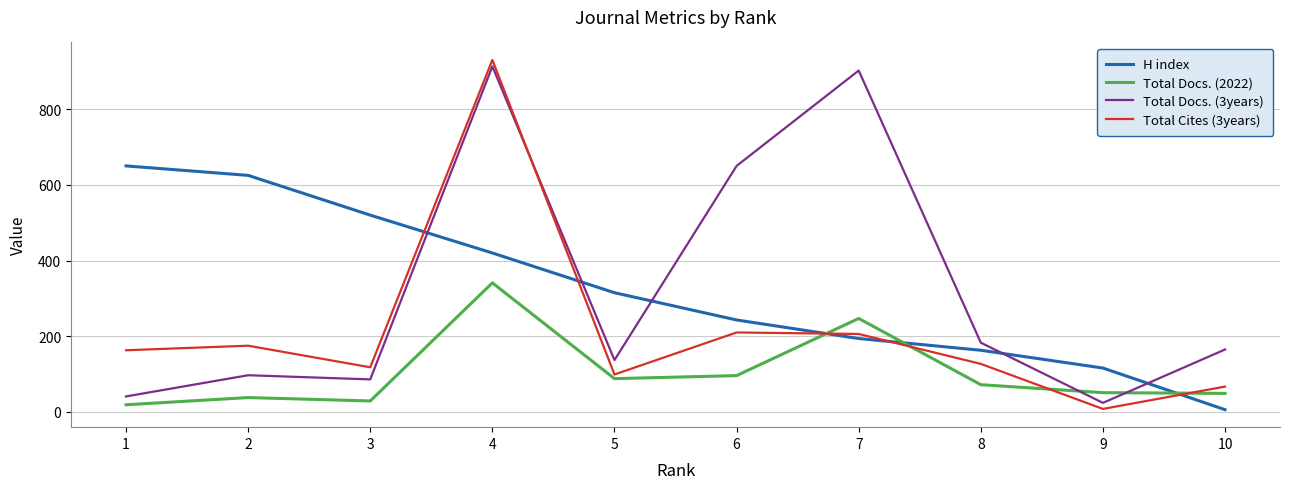

At which category is the sum across all series the highest?

4